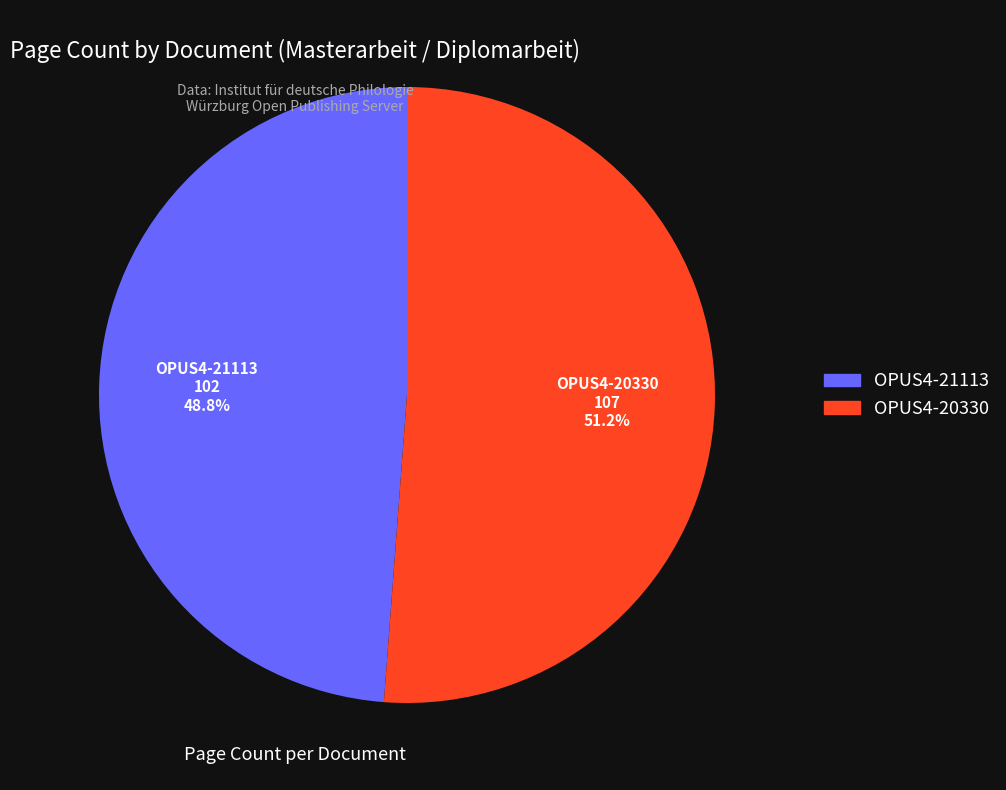

What is the ratio of the value at OPUS4-21113 to the value at OPUS4-20330?

1.0